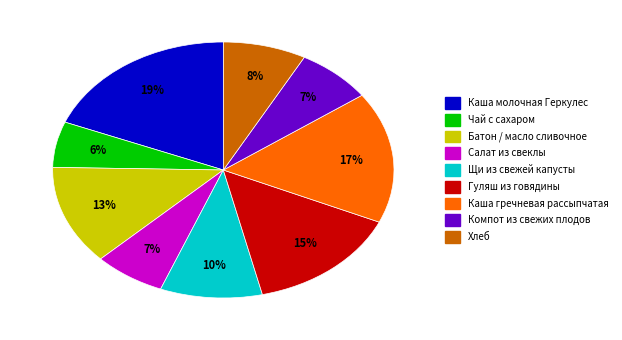

Count the number of slices in the pie.

9